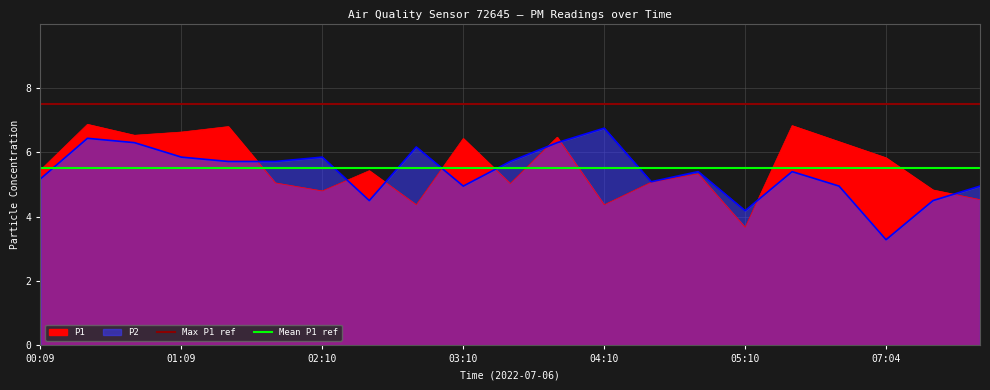

Which series has the widest spread of values?

P2